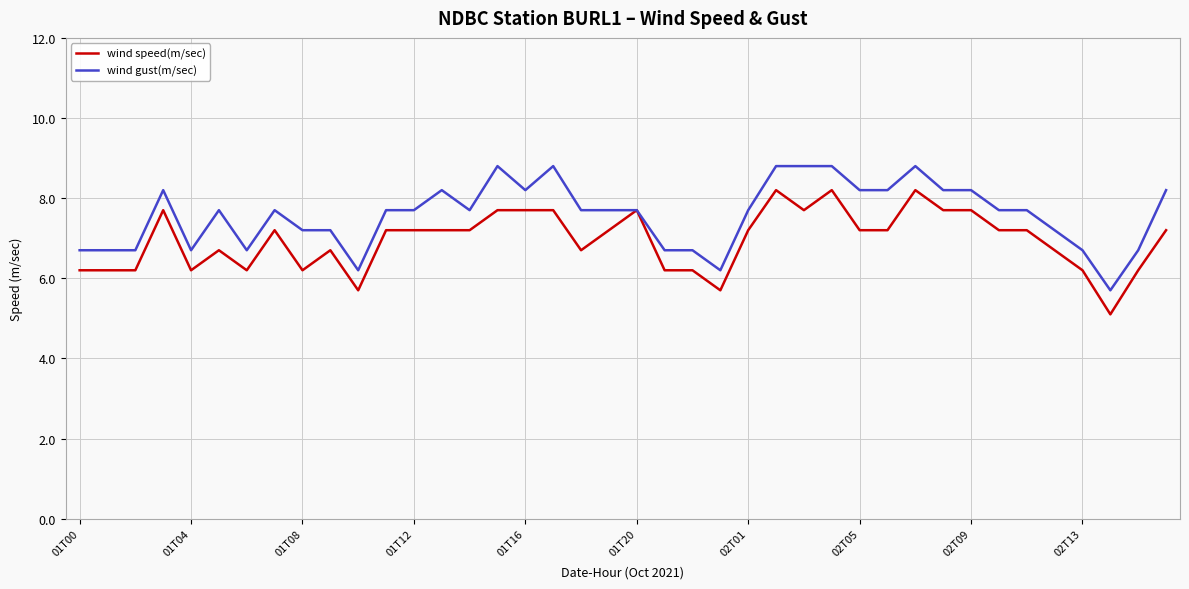

Which series has the largest total across all categories?

wind gust(m/sec)